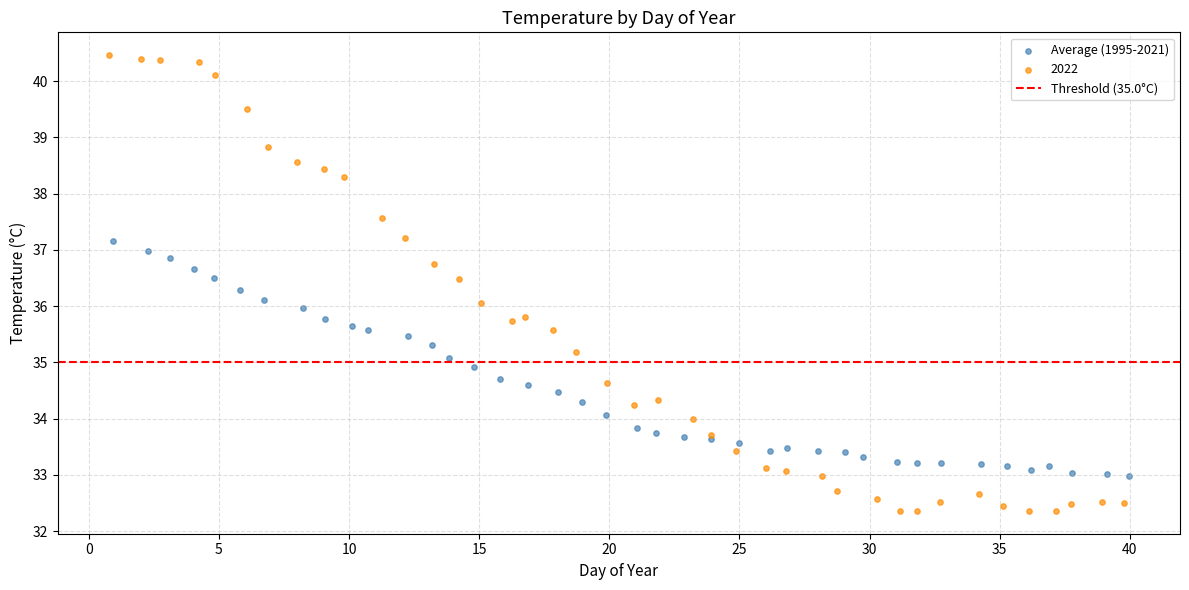

Which series contains the lowest Y value?

2022